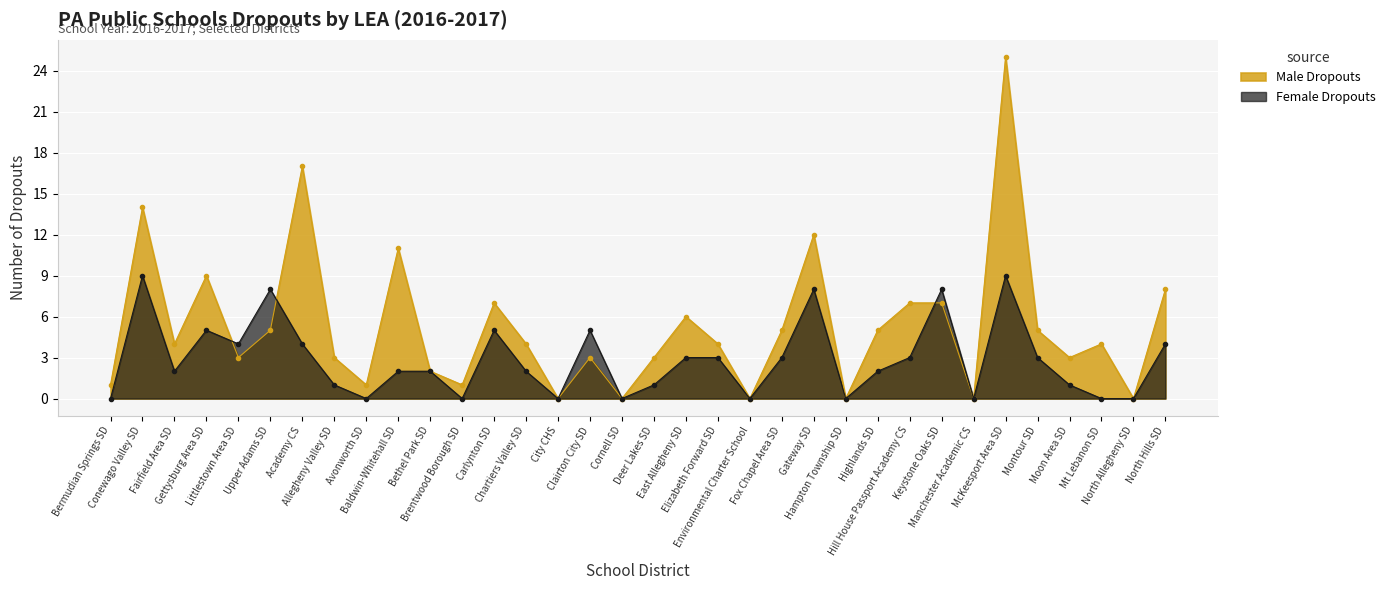

Rank the series by their maximum value, from lowest to highest.

Female Dropouts, Male Dropouts